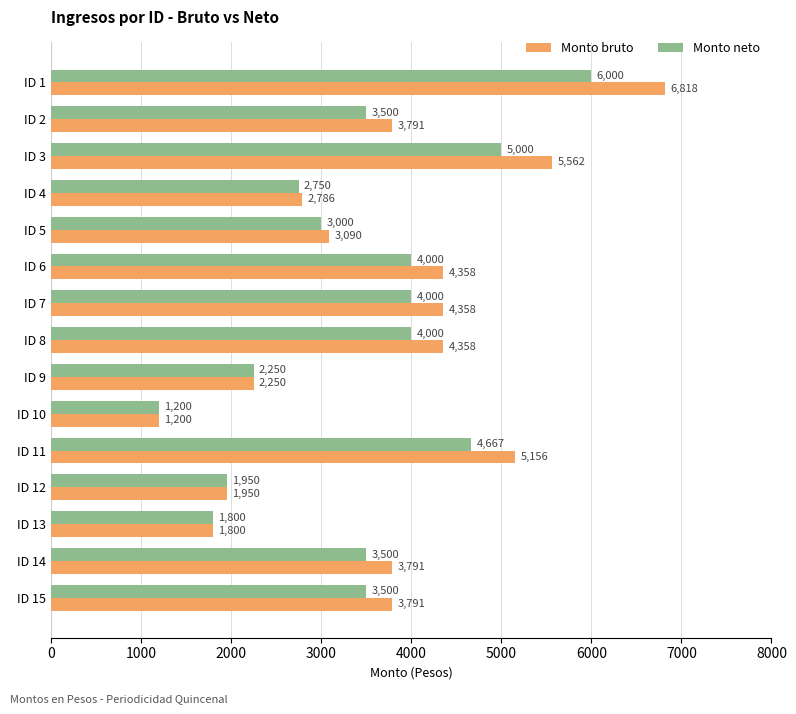

List the series in order of their overall mean, lowest first.

Monto neto, Monto bruto